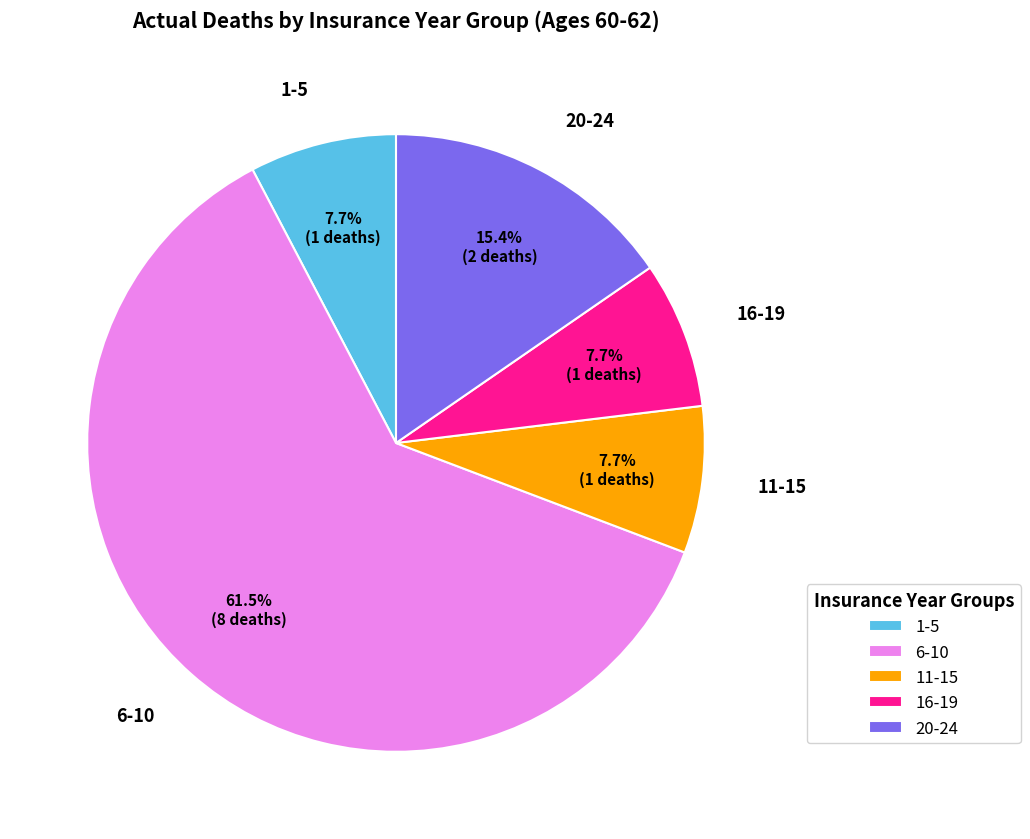

How many slices are in this pie chart?

5